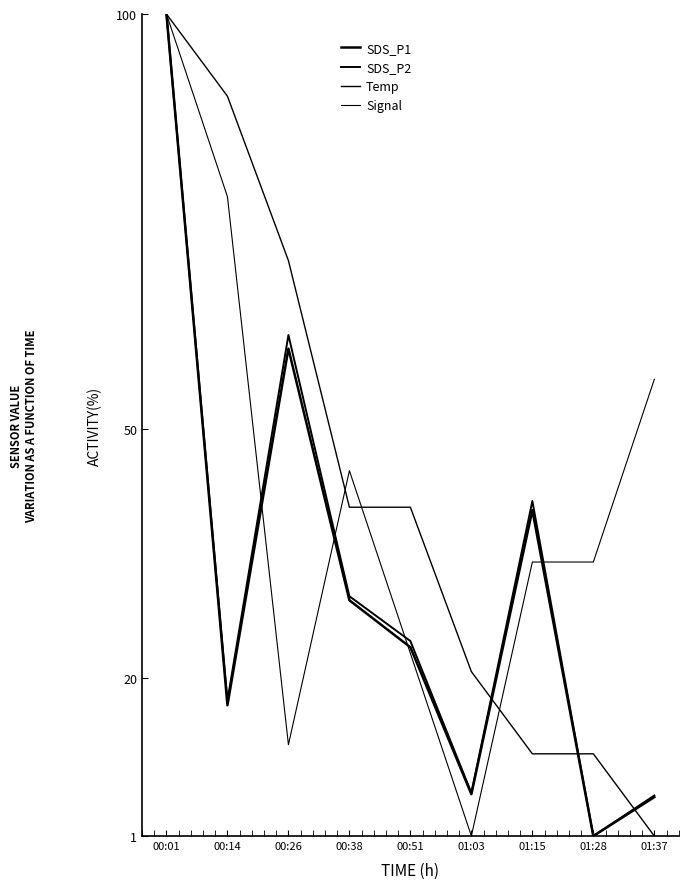

Reading right to left, transcribe all the data shown in this chart.

SDS_P1: 5.7	1.0	40.3	6.0	23.7	29.4	59.7	16.8	100.0
SDS_P2: 5.9	1.0	41.3	6.2	24.5	29.9	61.3	17.3	100.0
Temp: 1.0	10.9	10.9	20.8	40.6	40.6	70.3	90.1	100.0
Signal: 56.0	34.0	34.0	1.0	23.0	45.0	12.0	78.0	100.0